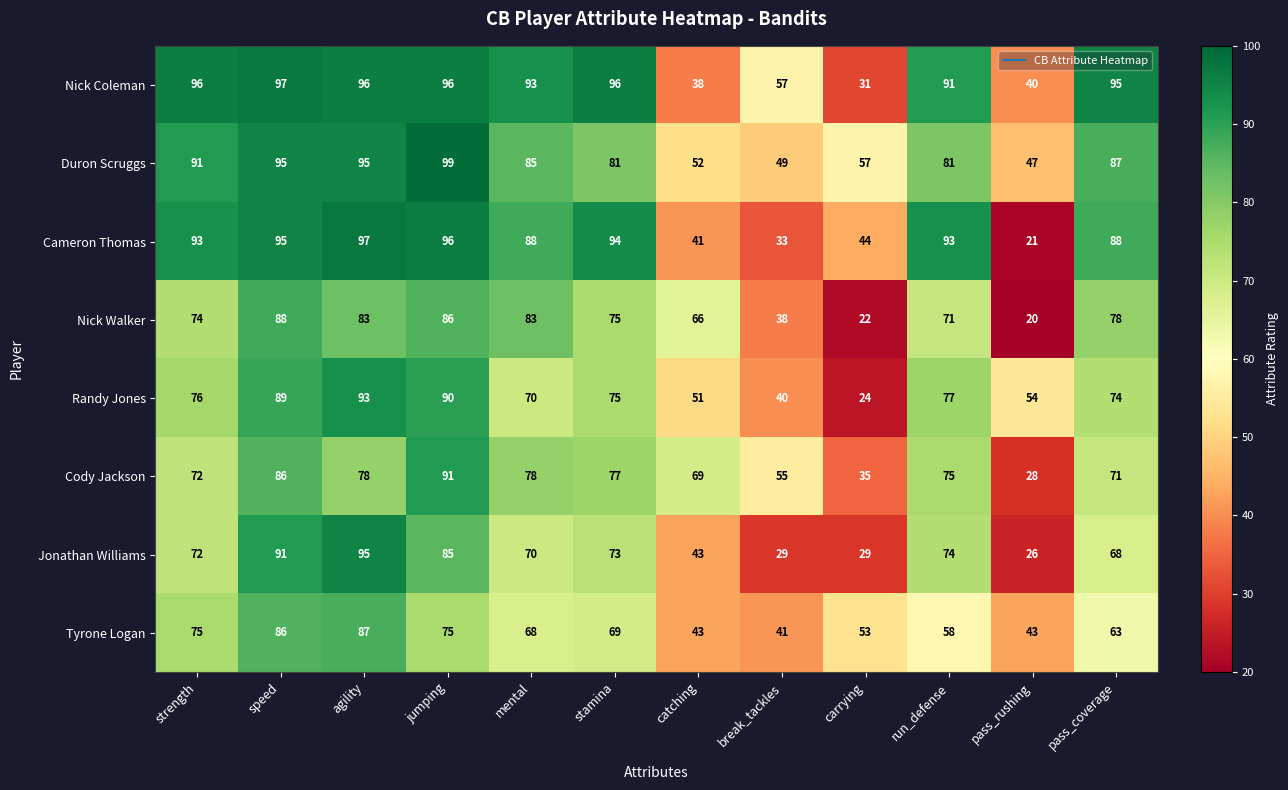

How many values in the Randy Jones series are below 75?

6